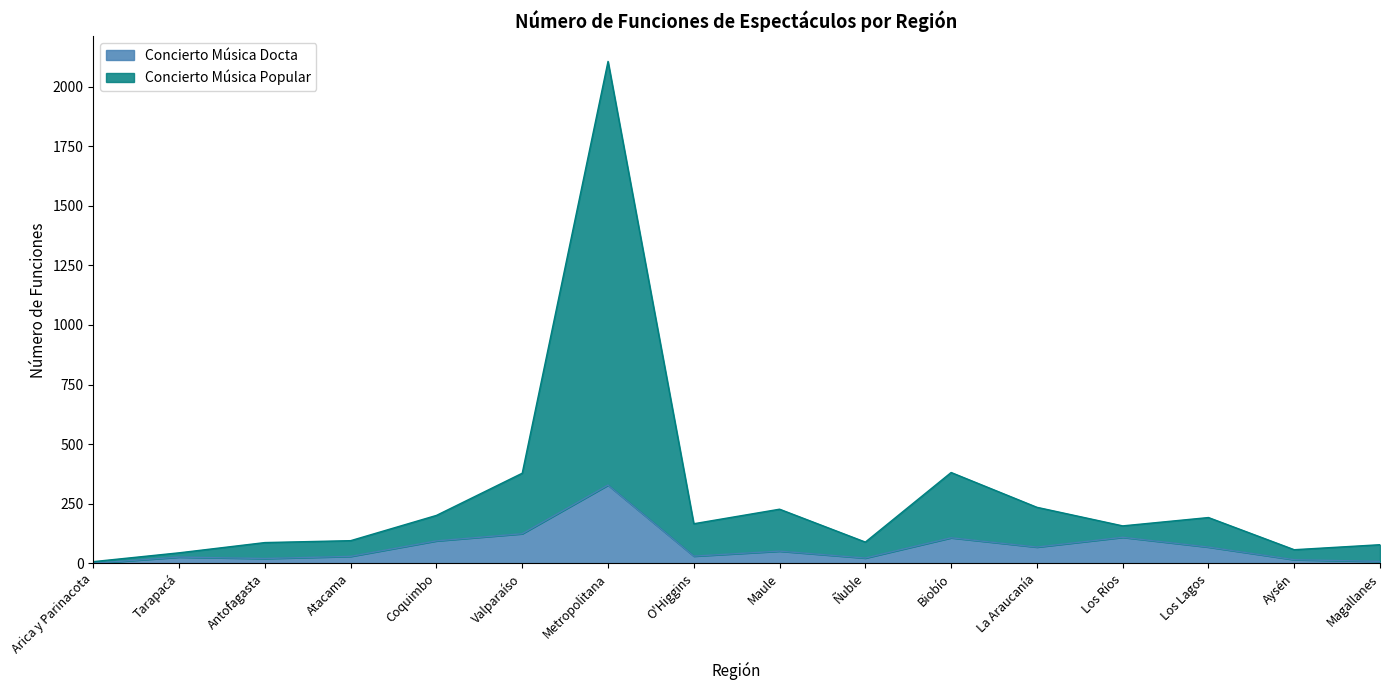

What is the sum of all Concierto Música Docta values?

1099